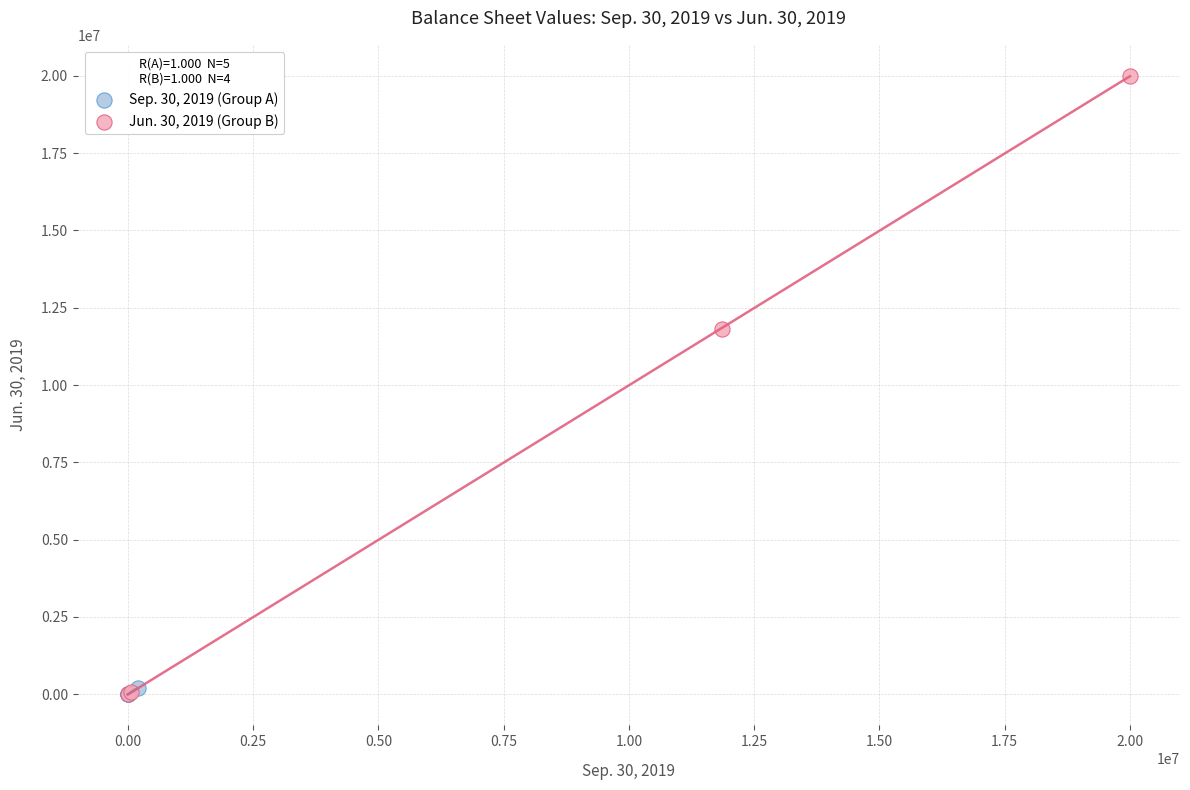

Which series has the largest Y range (max minus min)?

Jun. 30, 2019 (Group B)